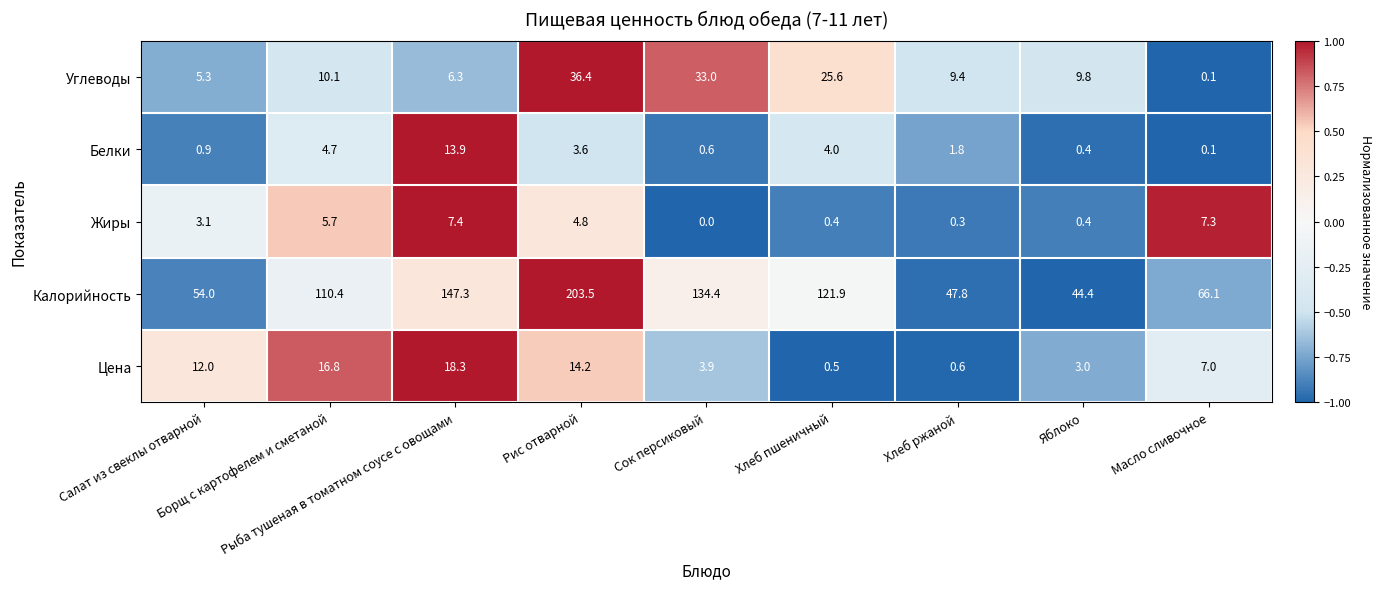

Which label corresponds to the largest value in the chart?

Рис отварной